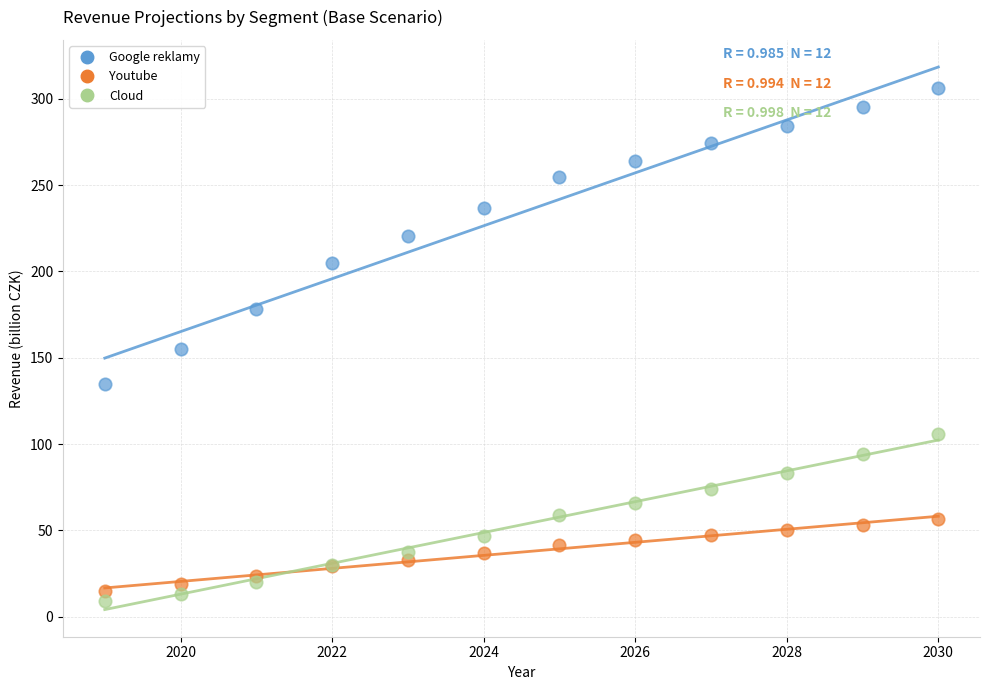

Which series contains the lowest Y value?

Cloud